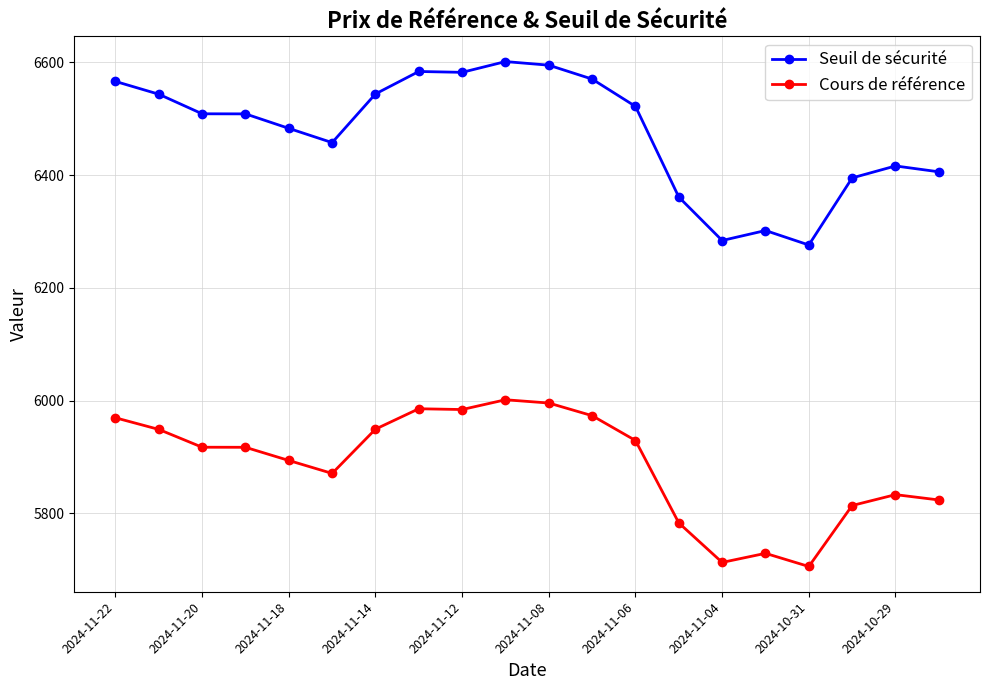

List the series in order of their overall mean, highest first.

Seuil de sécurité, Cours de référence